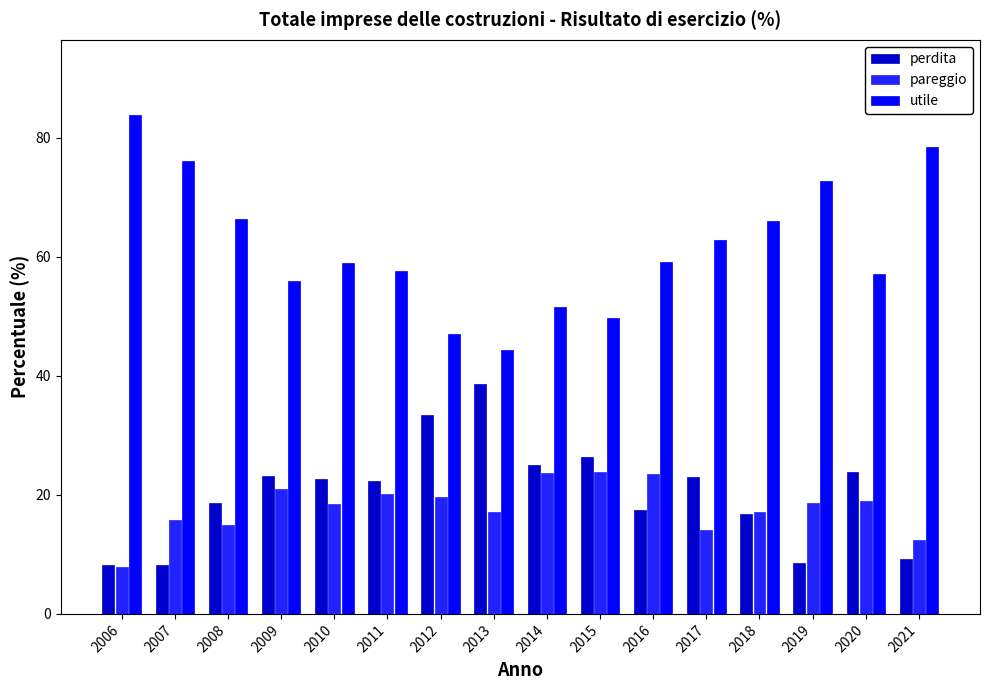

What is the difference between the perdita values at 2013 and 2019?

30.1